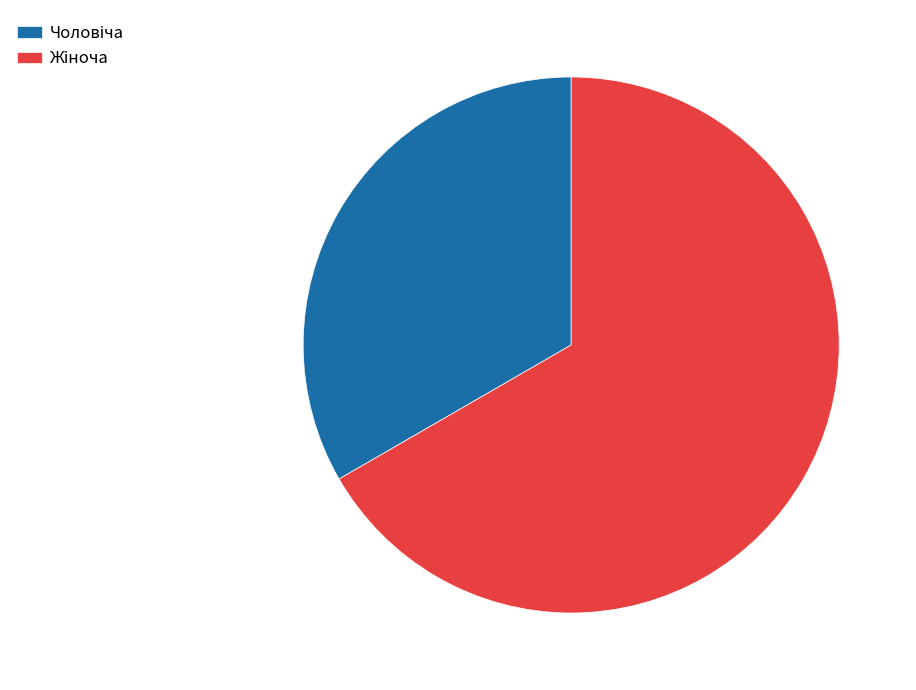

How many segments does this pie chart have?

2